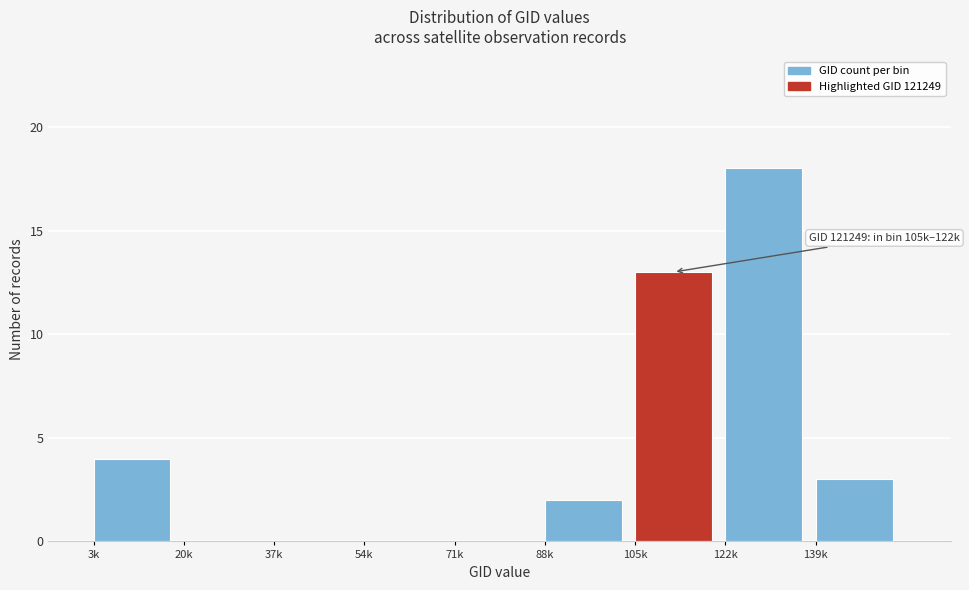

What is the sum of all values?

40